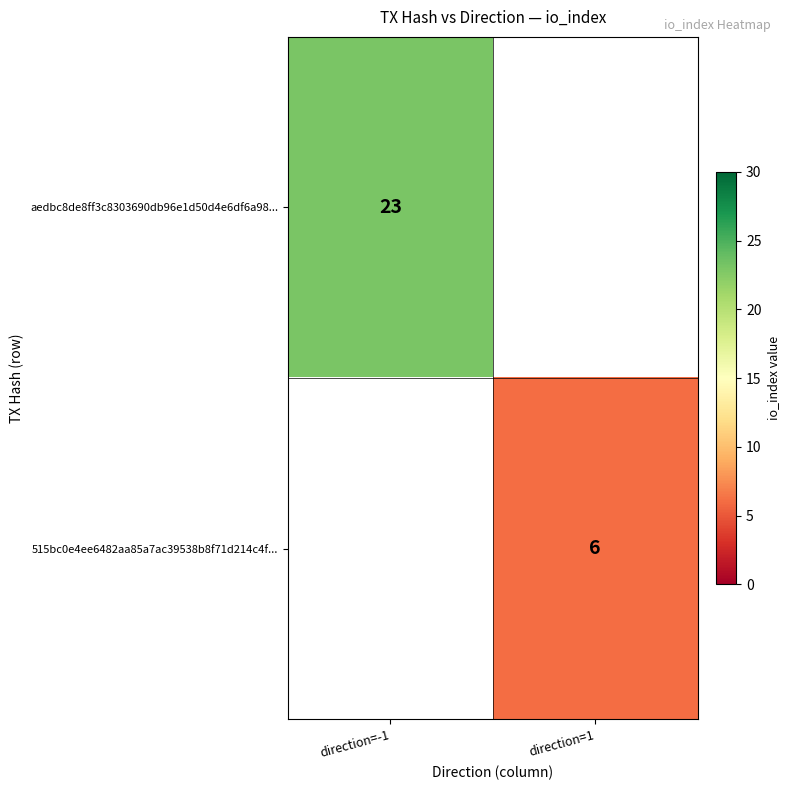

Which has a higher value, direction=1 or direction=-1?

direction=-1